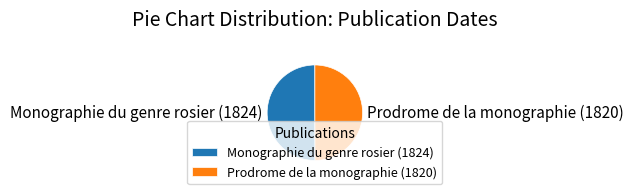

How many slices are in this pie chart?

2